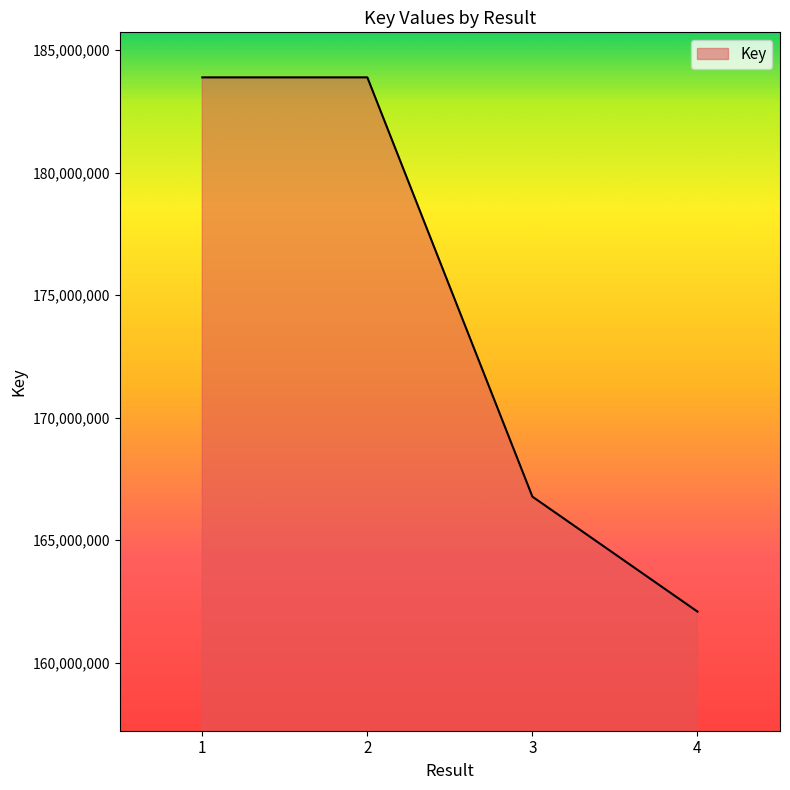

What is the difference between the values at 1 and 2?

57